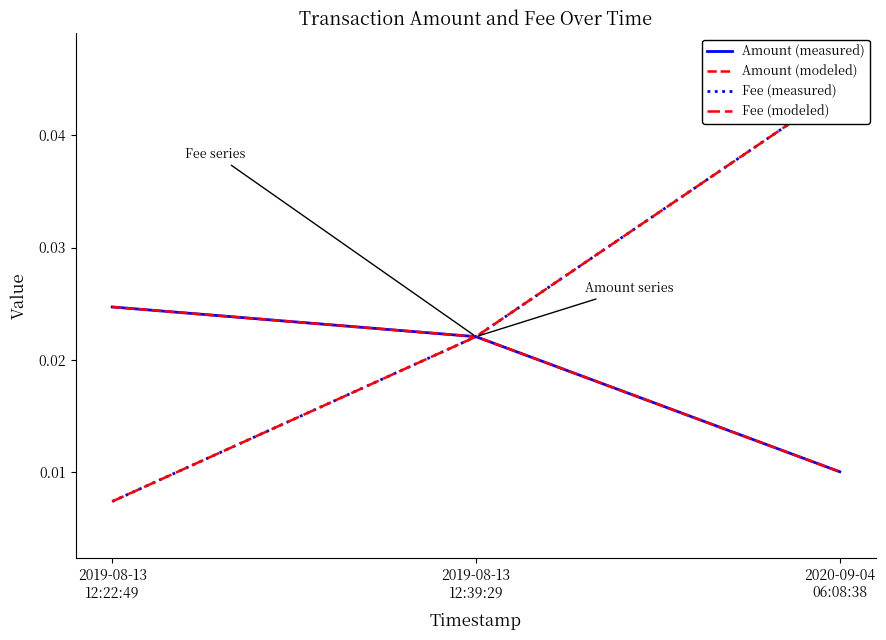

The value of Fee (measured) at 2020-09-04
06:08:38 is 0.1. True or false?

False